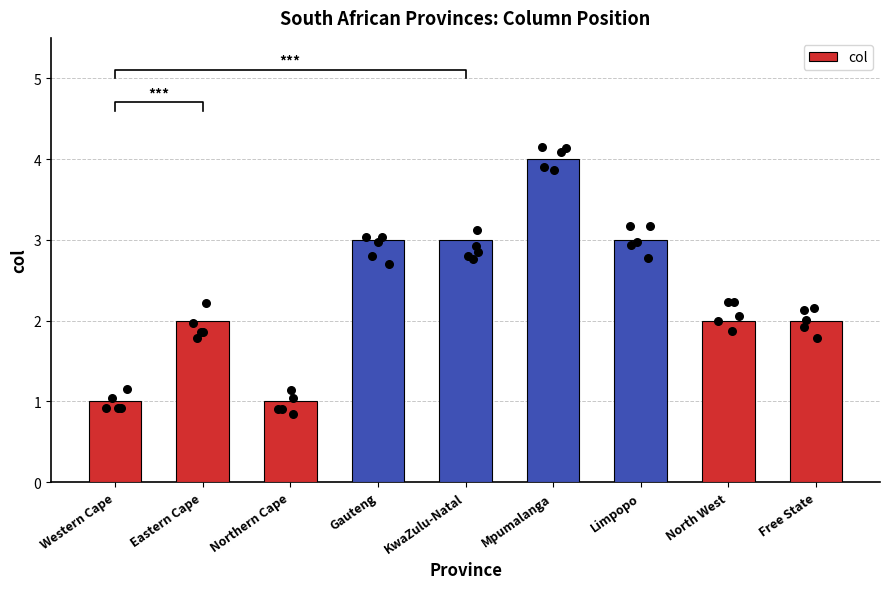

Which has a higher value, KwaZulu-Natal or Mpumalanga?

Mpumalanga